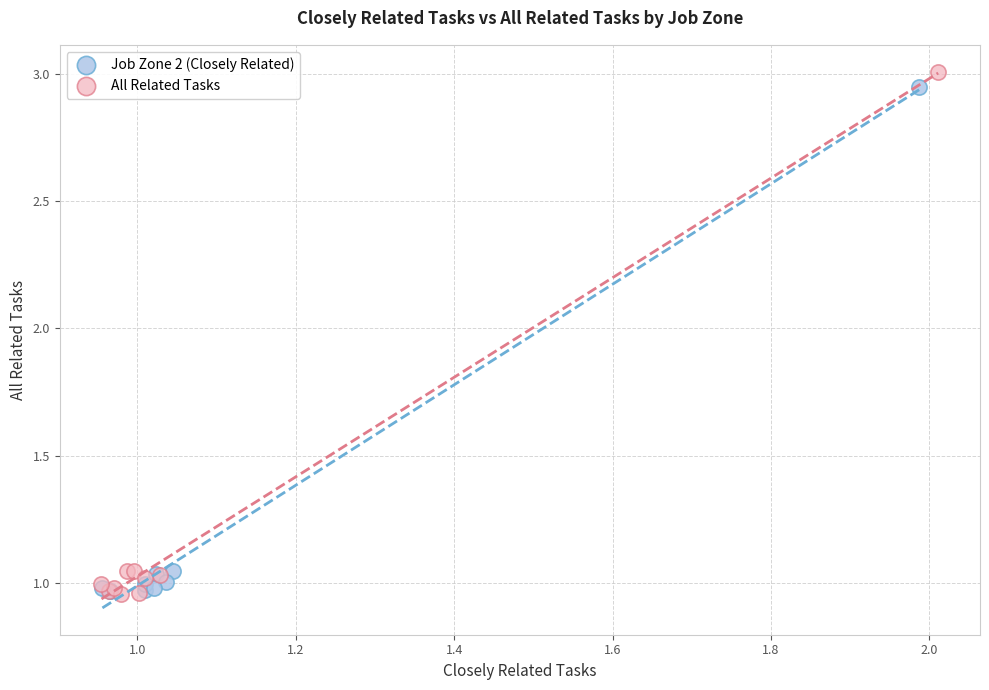

Which series has the widest spread of Y values?

All Related Tasks